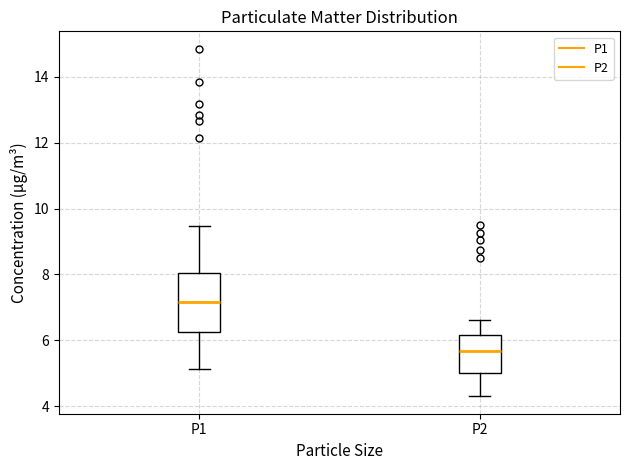

Where does the upper whisker of the box for P1 end on the y-axis? The values are not printed on the chart, so give them approximately, as read against the axis.

9.4